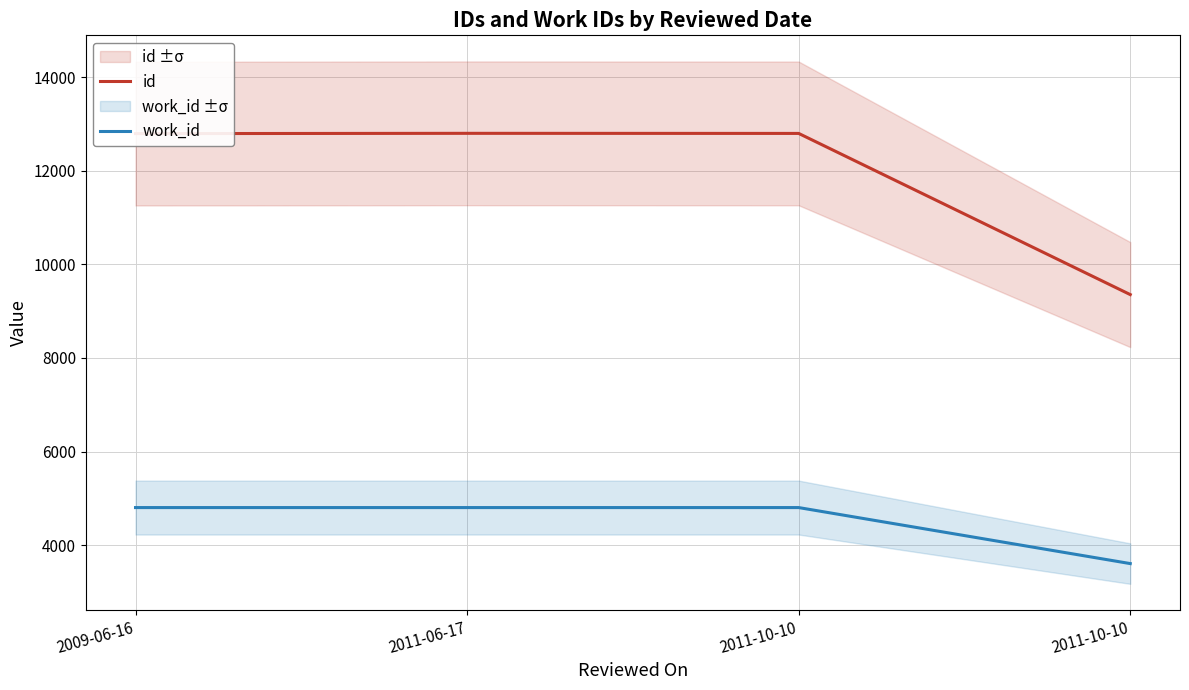

List the series in order of their overall mean, highest first.

id, work_id